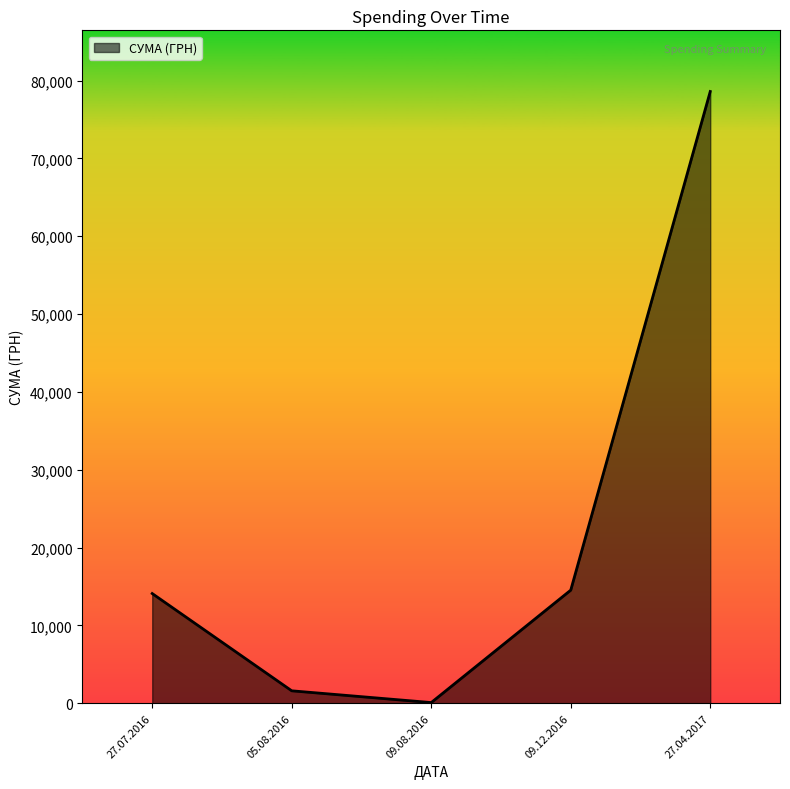

Is it true that the value at 09.12.2016 is 14530.0?

True